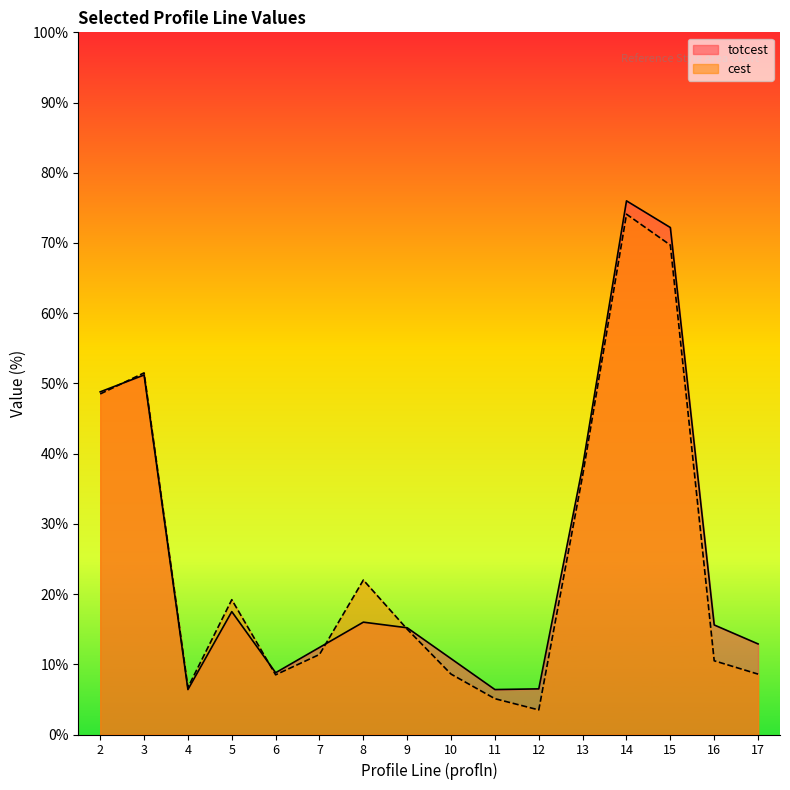

Reading left to right, extract all data points from this chart.

totcest: 2=48.8	3=51.2	4=6.4	5=17.5	6=8.8	7=12.4	8=16.0	9=15.2	10=10.8	11=6.4	12=6.5	13=38.2	14=76.0	15=72.2	16=15.6	17=12.9
cest: 2=48.5	3=51.5	4=6.7	5=19.2	6=8.5	7=11.4	8=22.0	9=15.0	10=8.6	11=5.1	12=3.5	13=36.9	14=74.1	15=69.7	16=10.5	17=8.6